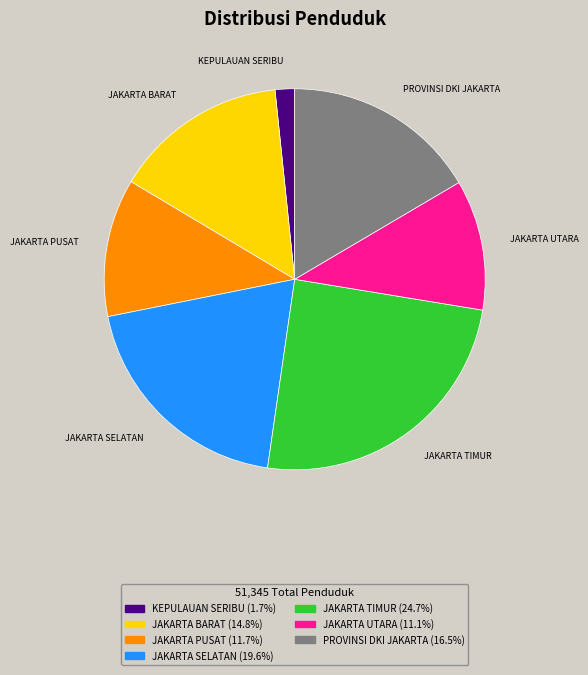

What is the smallest slice in the pie chart?

KEPULAUAN SERIBU